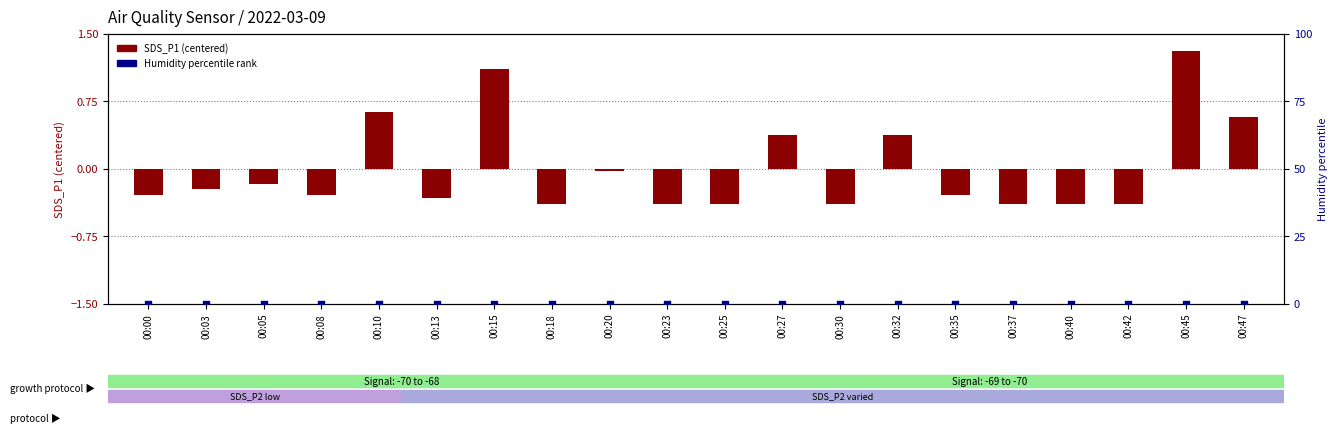

What is the total value across all series at 00:30?

-0.4